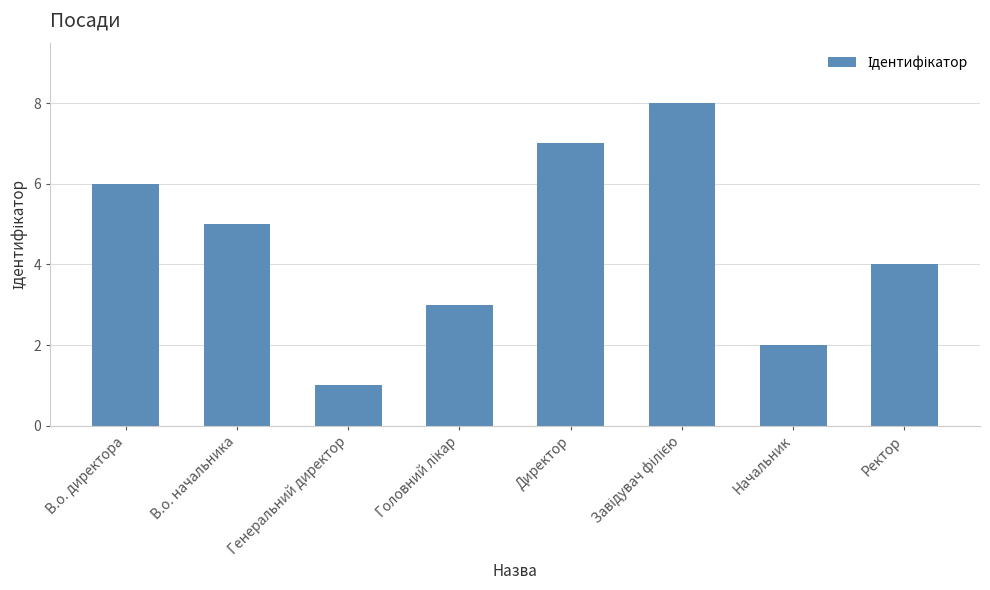

How many bars are there in total?

8